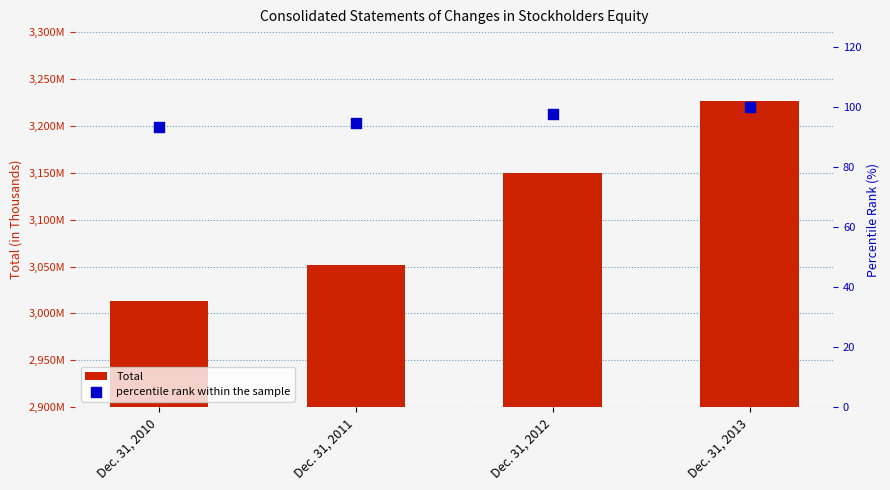

What are all the series names shown in the legend?

Total, percentile rank within the sample